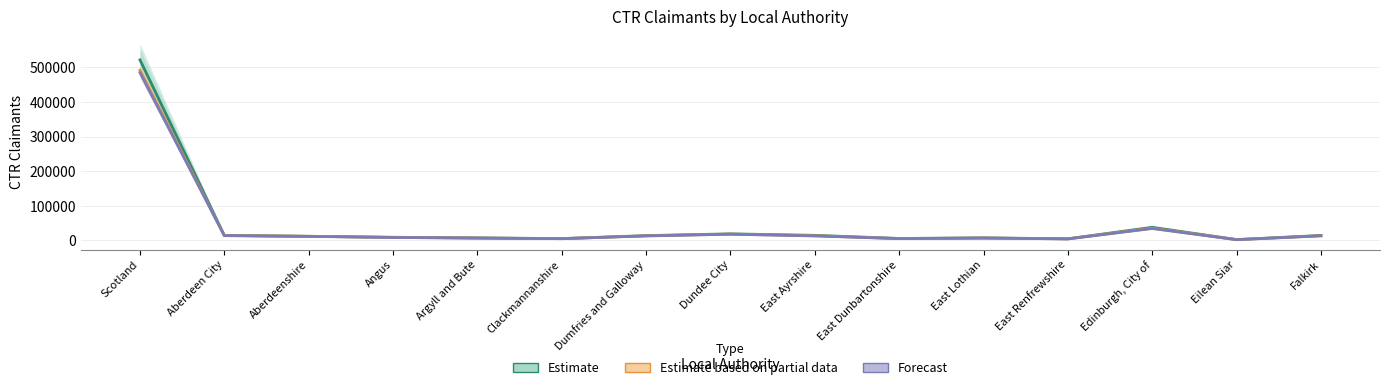

Read the Estimate value at Argyll and Bute.

7520